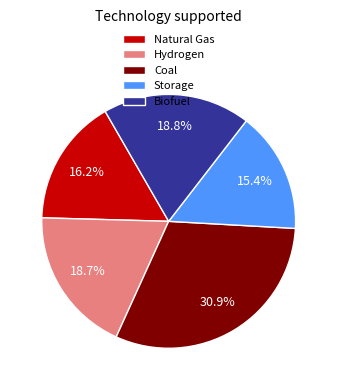

What percentage do Storage and Natural Gas together represent?

31.6%